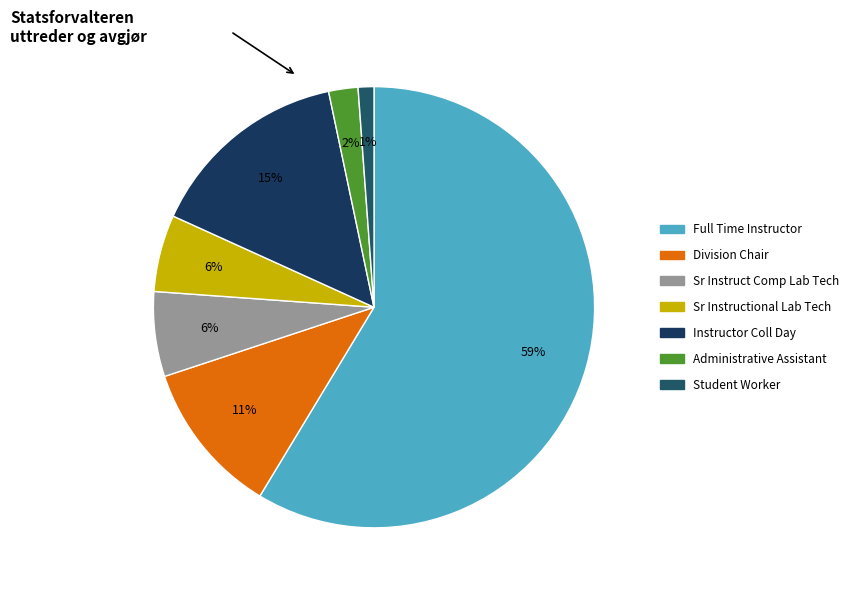

To the nearest percent, what portion does Full Time Instructor represent?

59%